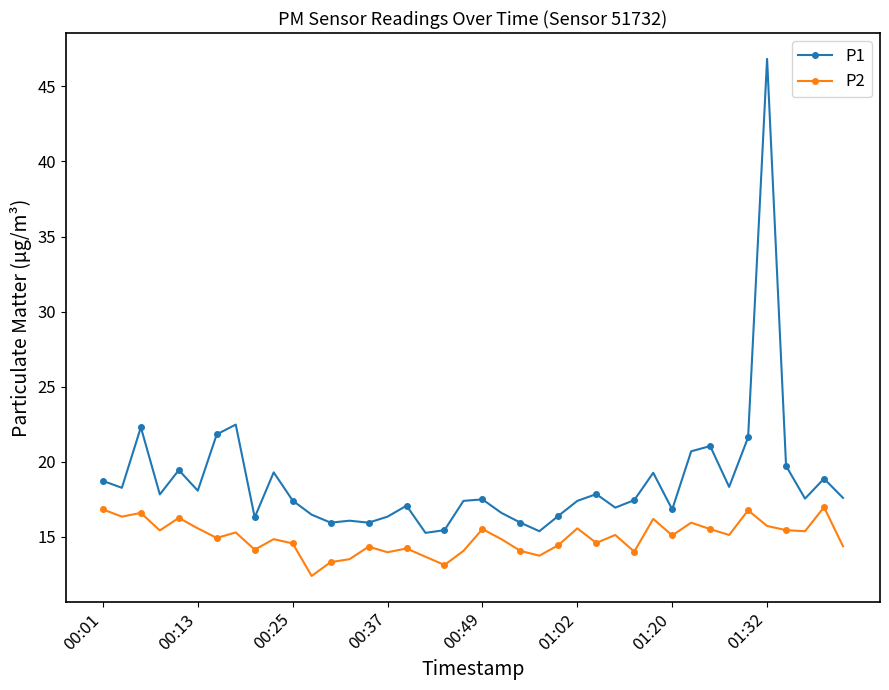

How many categories are shown in the chart?

40